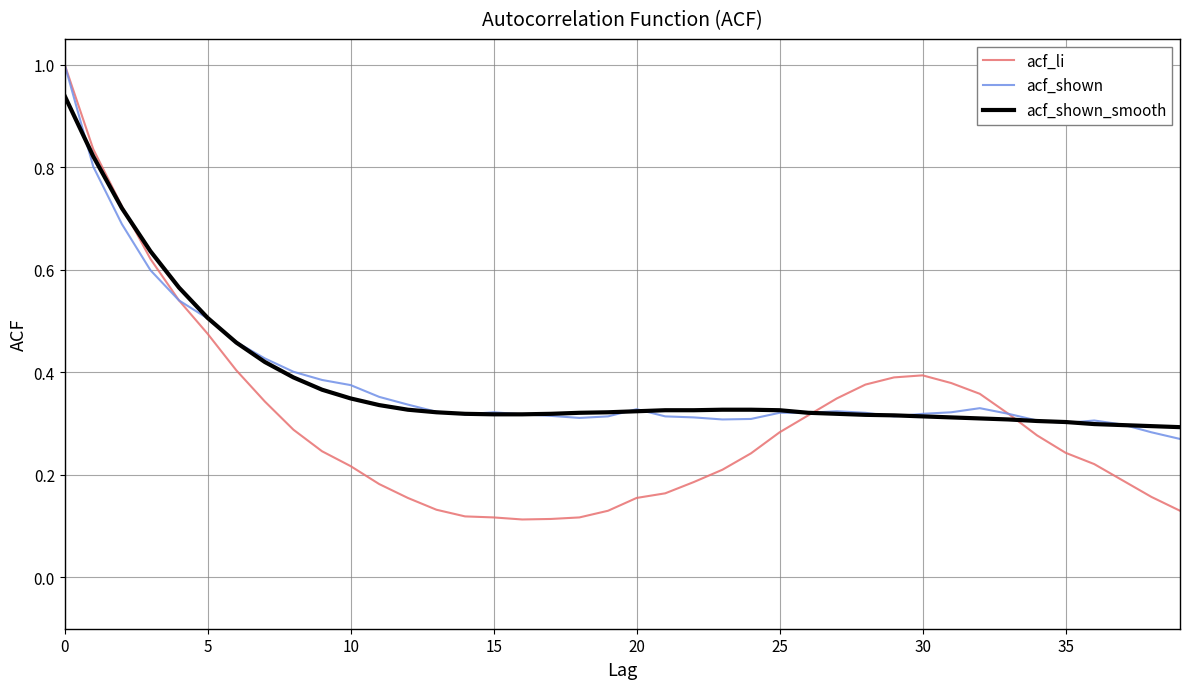

Which series has the widest spread of values?

acf_li